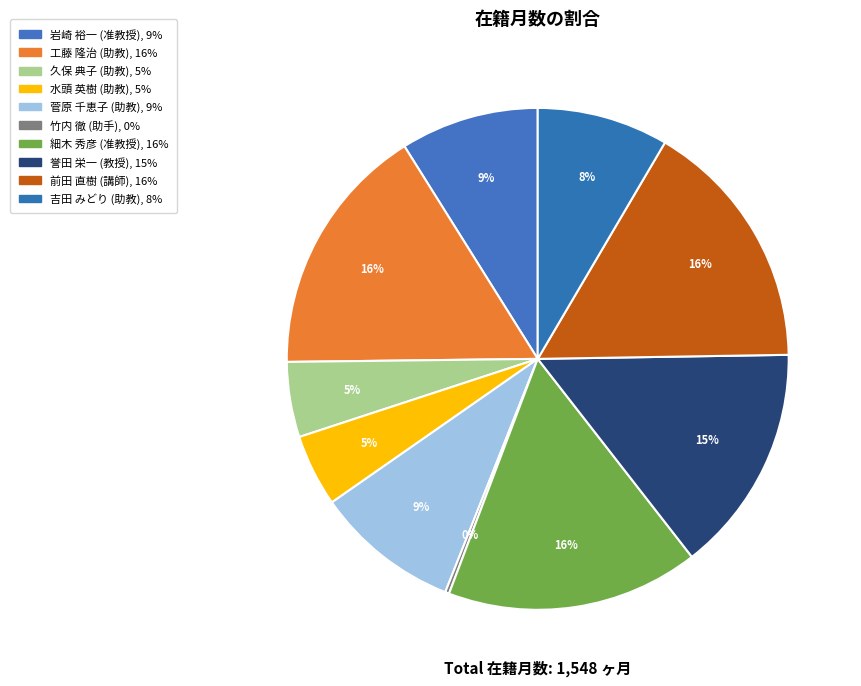

How many slices are in this pie chart?

10